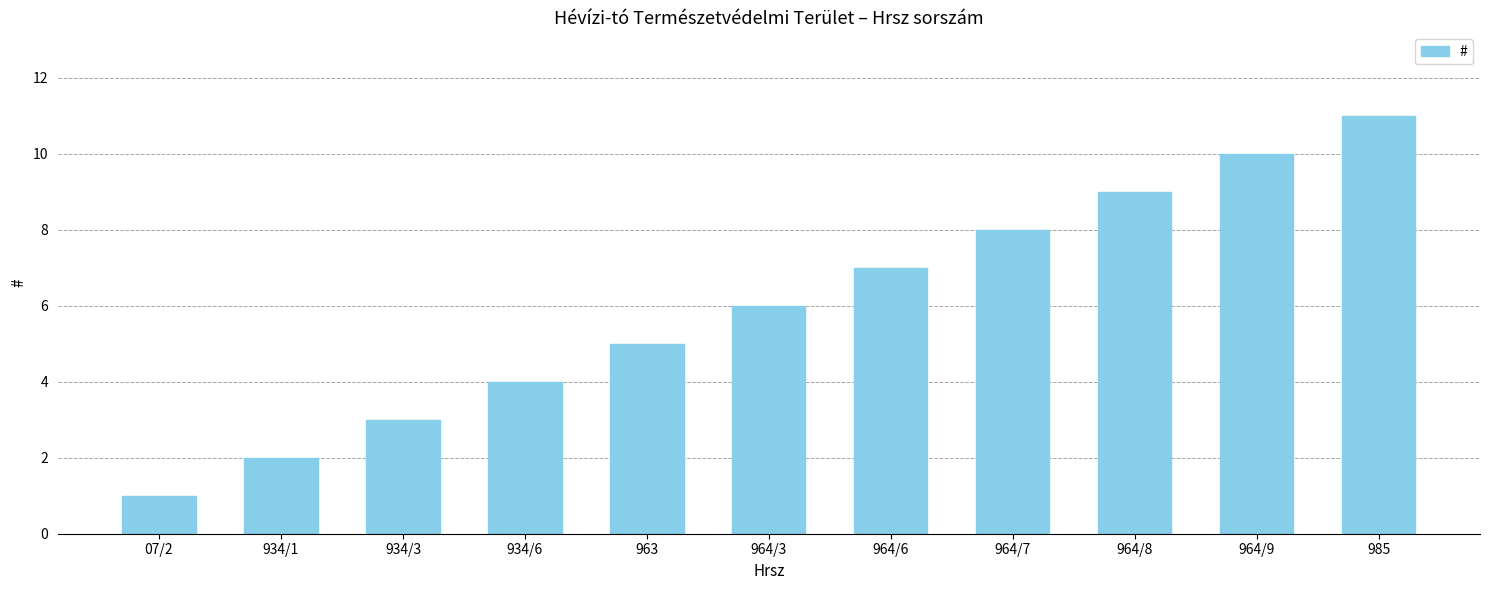

Rank the categories by value from lowest to highest.

07/2, 934/1, 934/3, 934/6, 963, 964/3, 964/6, 964/7, 964/8, 964/9, 985